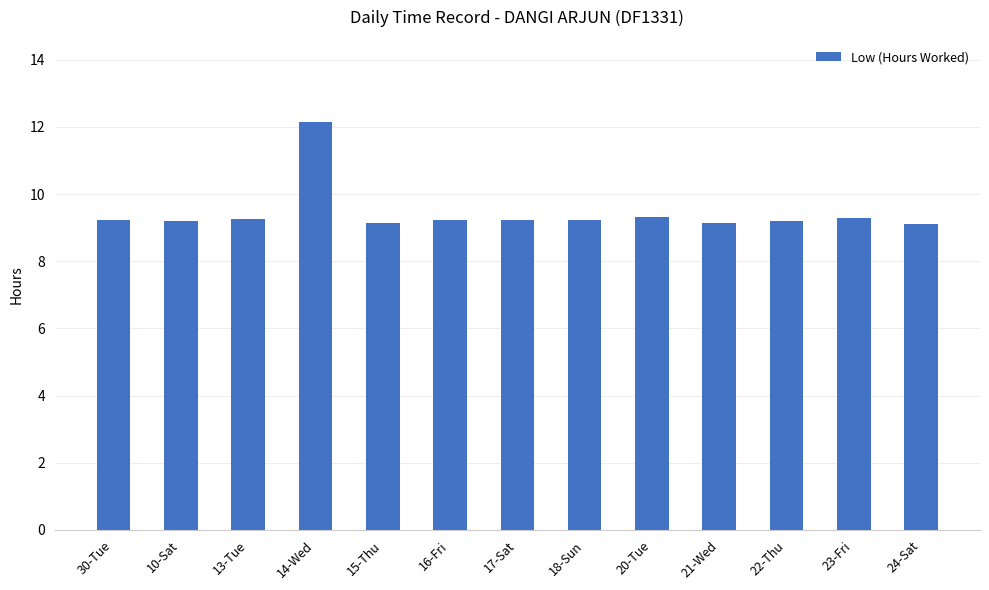

How many distinct data groups are displayed?

1